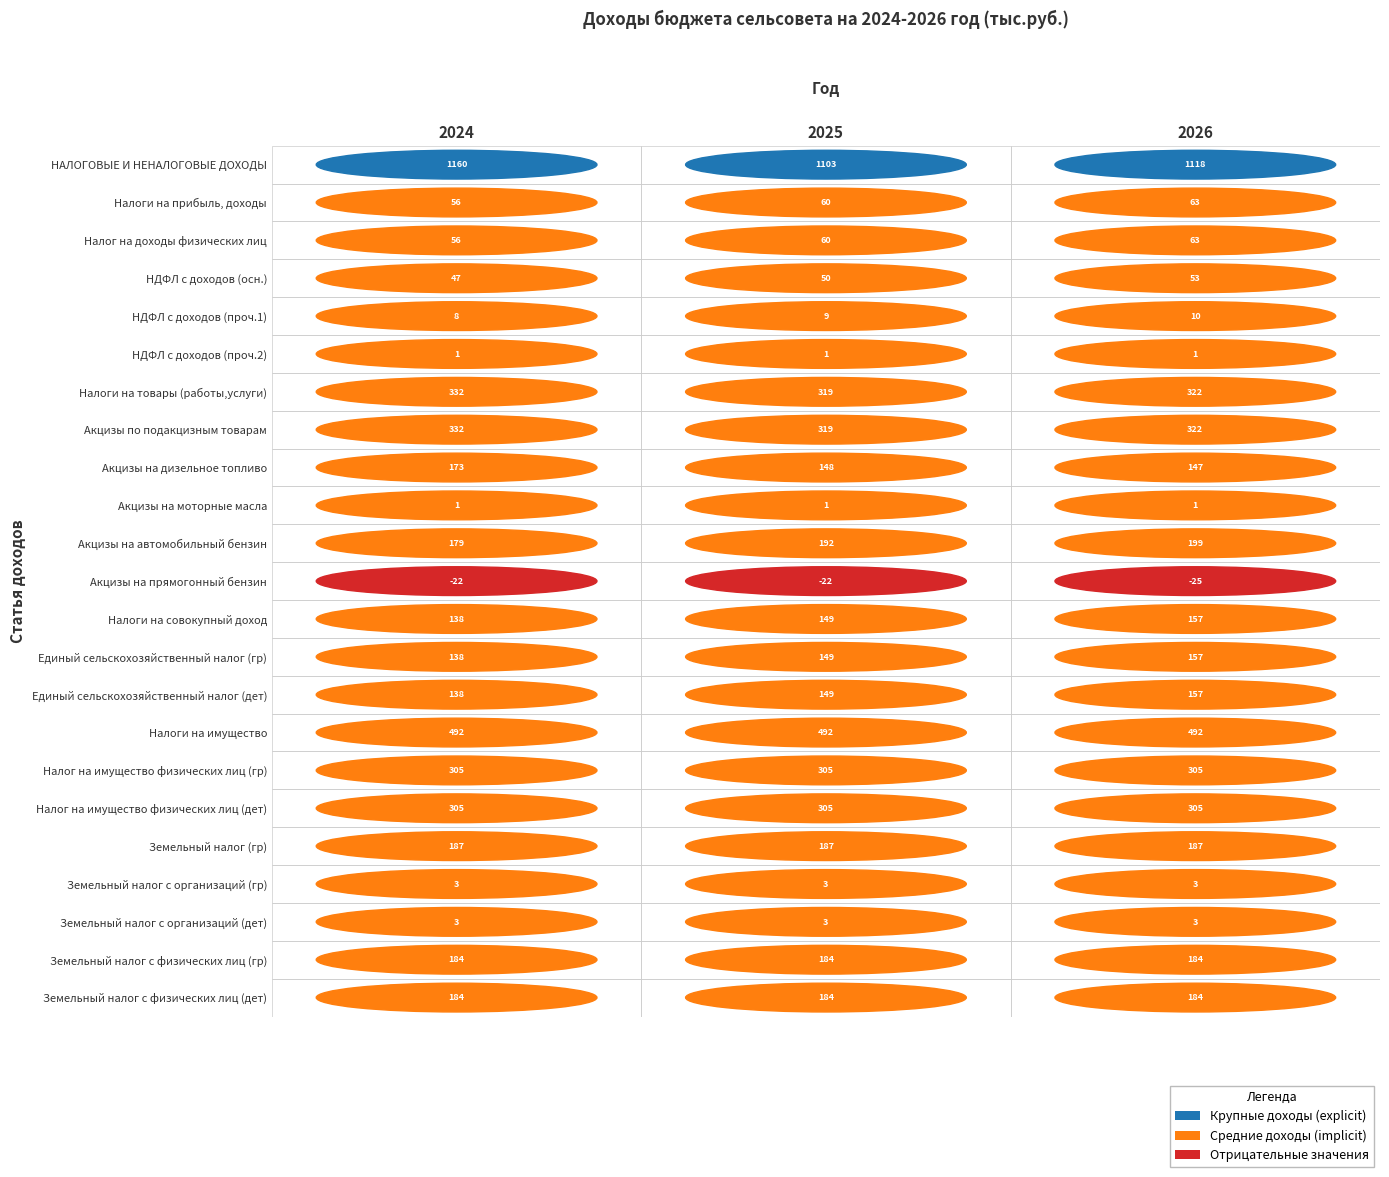

What is the highest value of the 2025 series?

1102.9